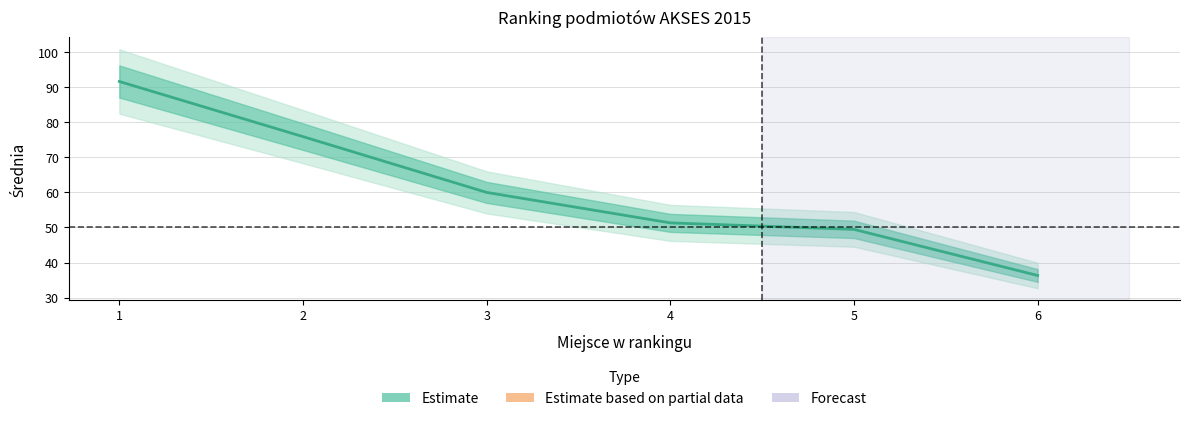

The chart shows a value of 49.5 at 5. True or false?

True